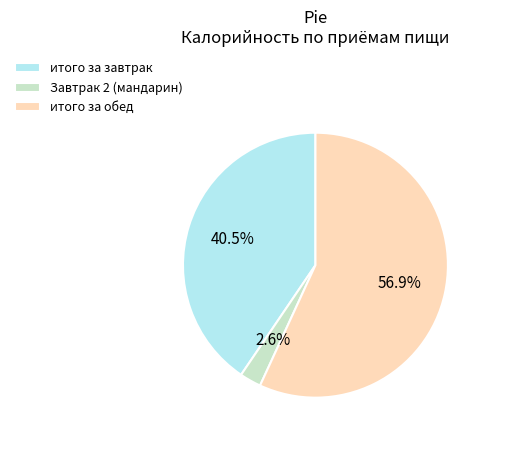

Count the number of slices in the pie.

3